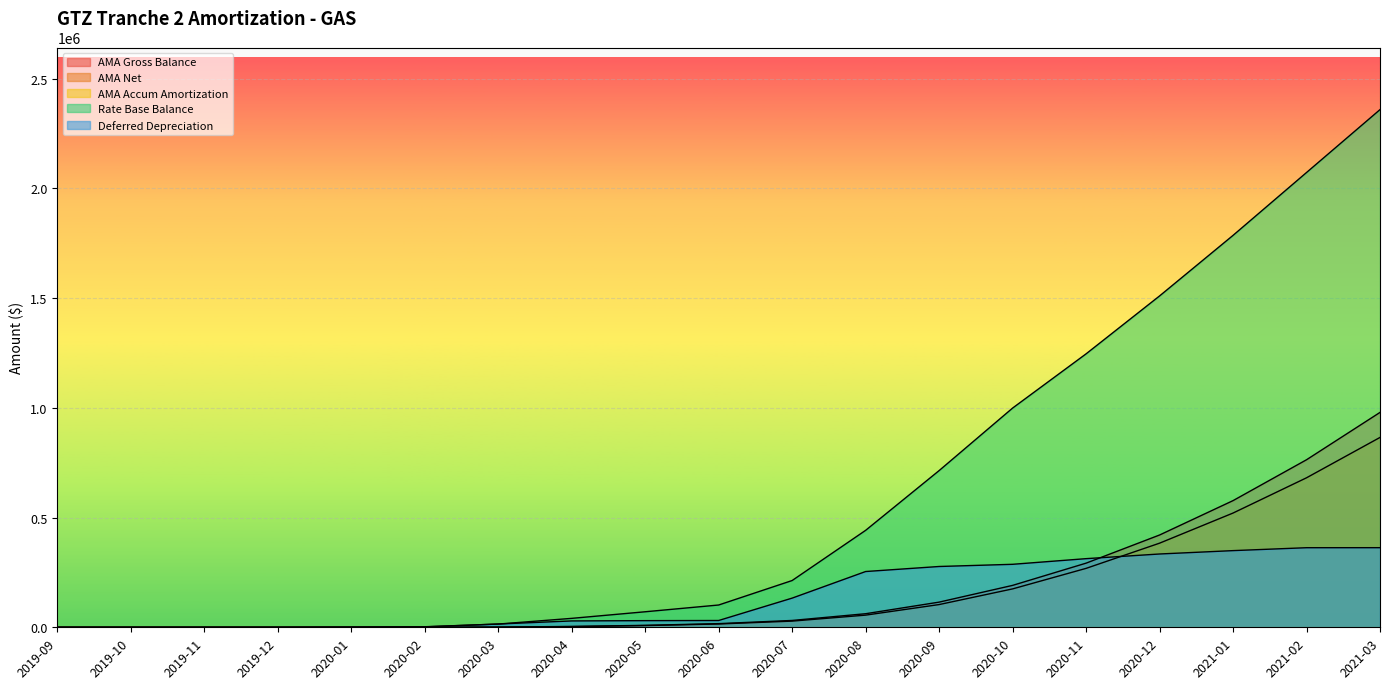

True or false: AMA Net has a value of 0.0 at 2019-11.

True